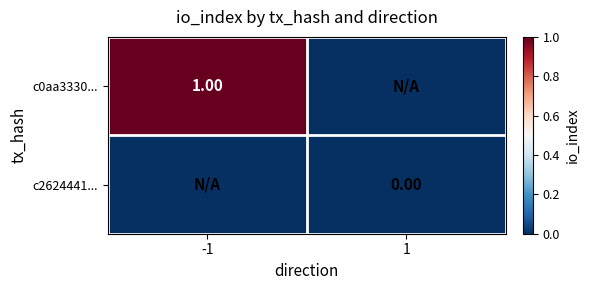

The c0aa3330... series shows 2 at -1. True or false?

False